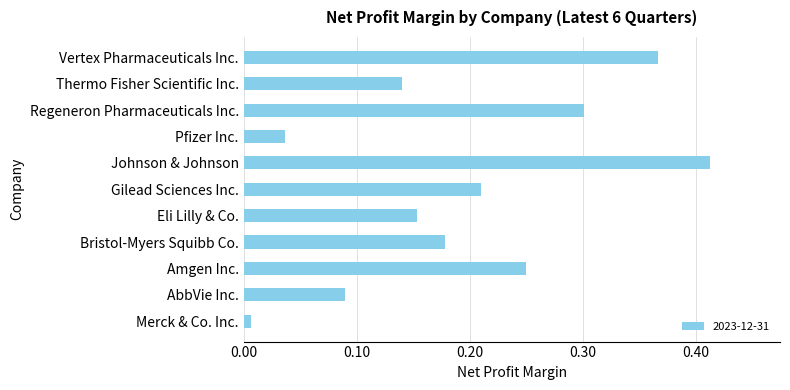

Is it true that the value at Regeneron Pharmaceuticals Inc. is 0.2?

False